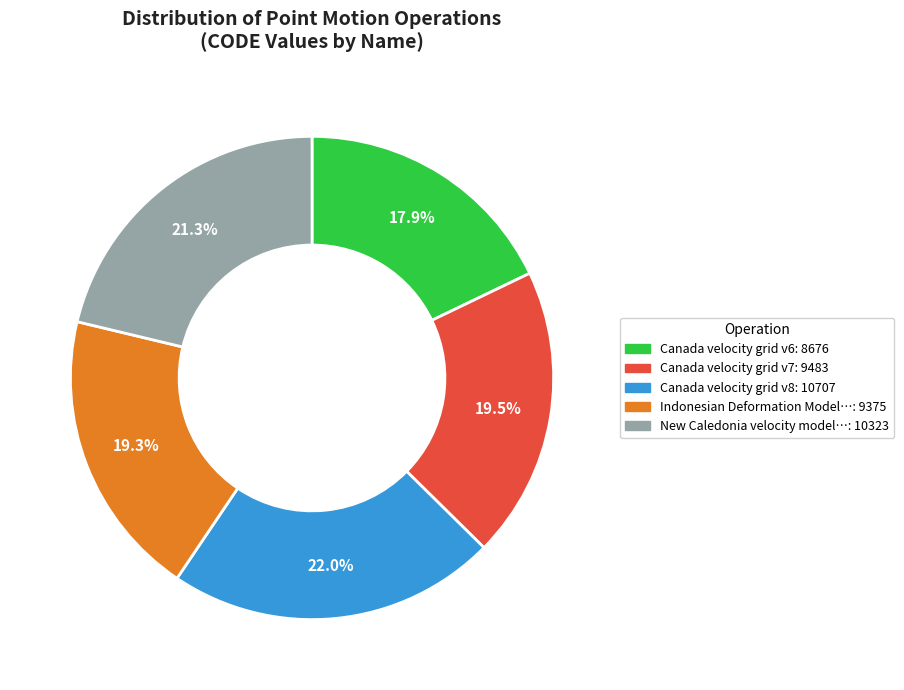

Does any single category account for the majority?

No